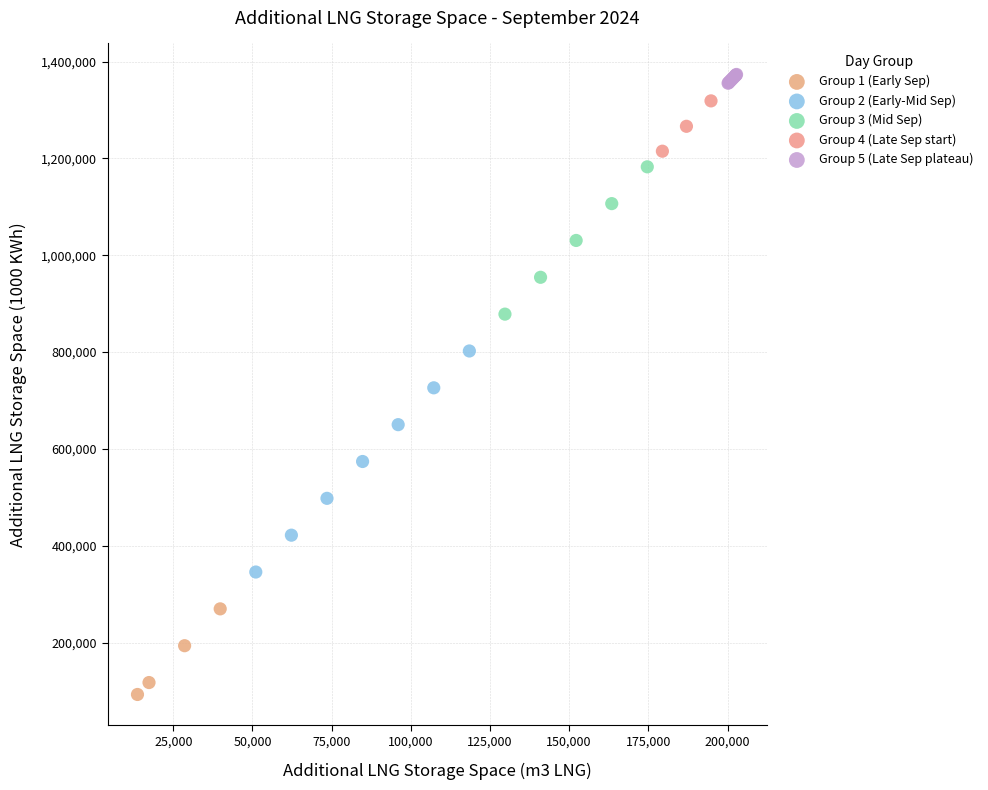

Which series reaches the maximum Y coordinate?

Group 5 (Late Sep plateau)